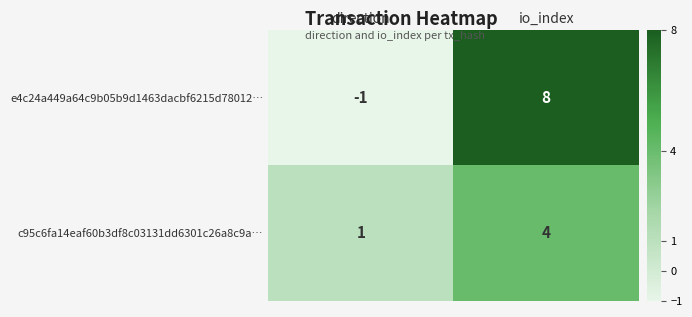

At which label does e4c24a449a64c9b05b9d1463dacbf6215d78012… reach its minimum?

direction